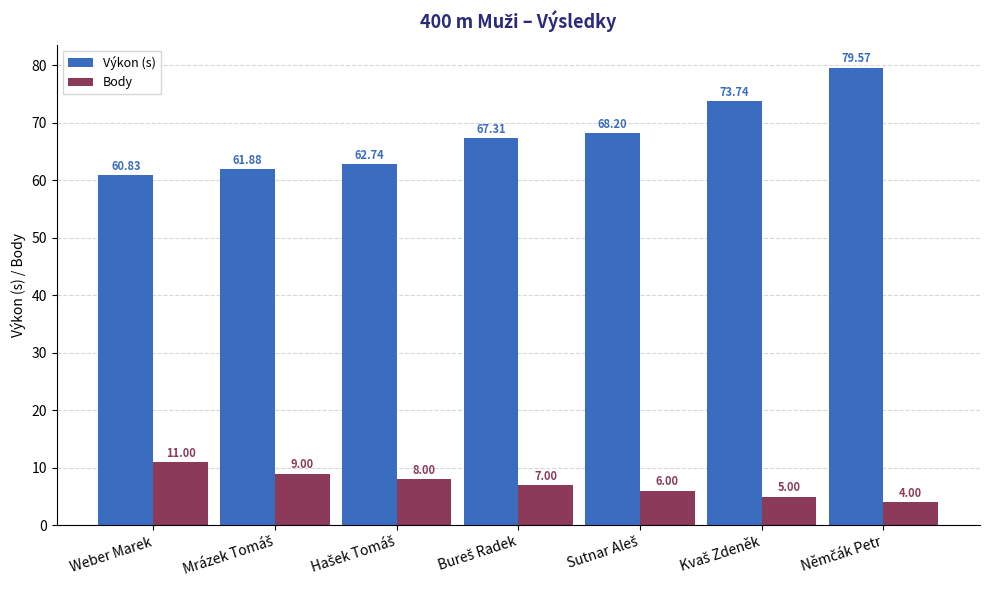

Which series has the largest total across all categories?

Výkon (s)